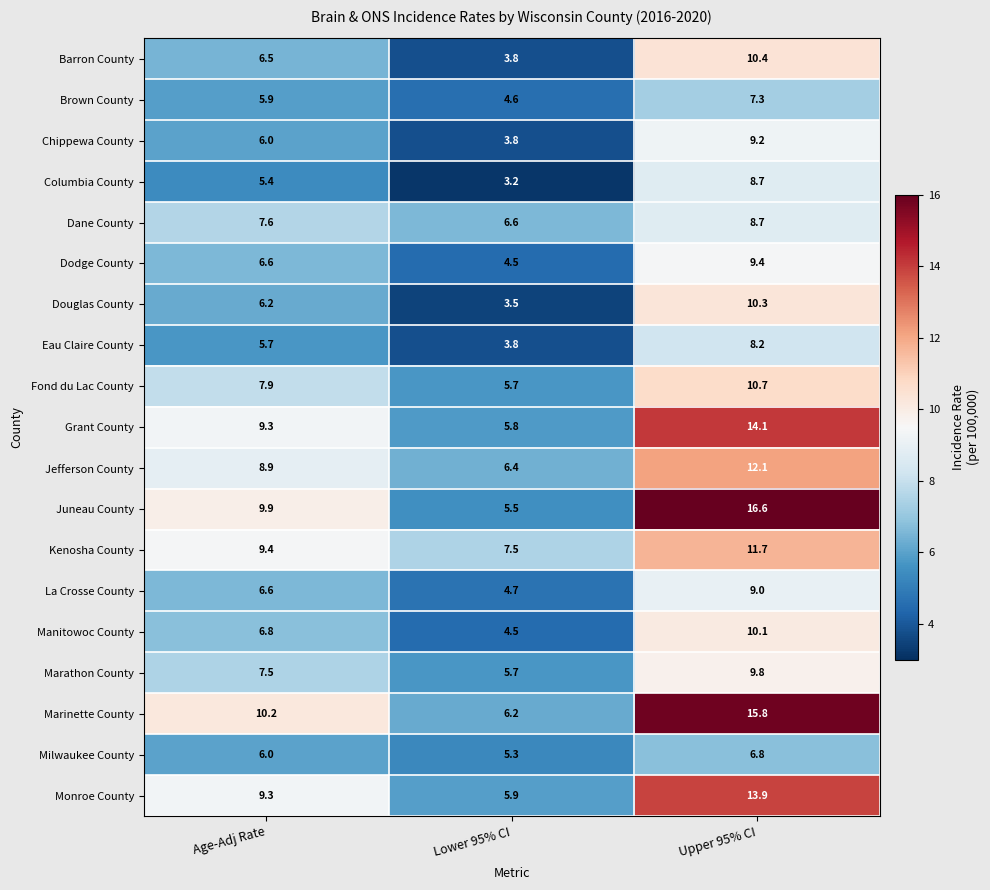

What is the difference between the Columbia County values at Lower 95% CI and Upper 95% CI?

5.5